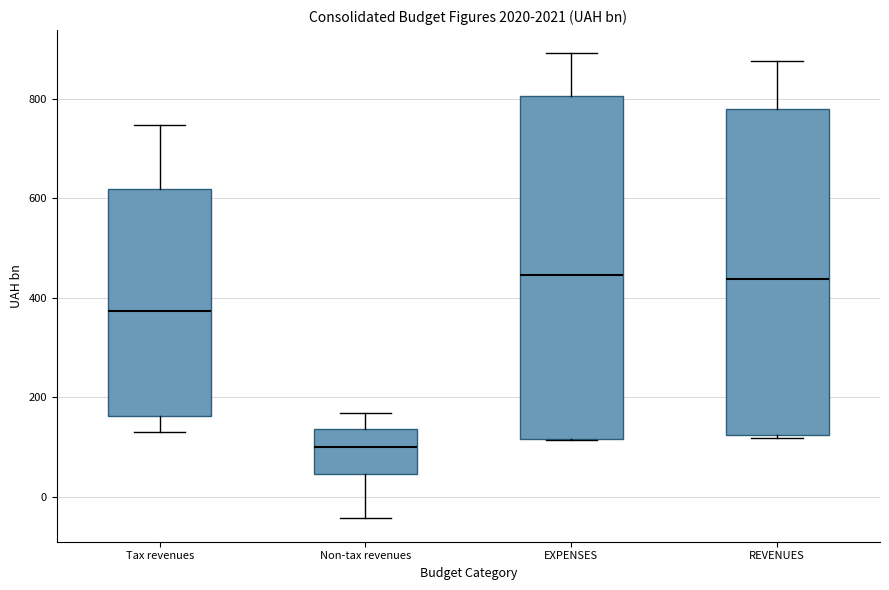

Which box is the tallest, from its lower edge to its upper edge?

EXPENSES